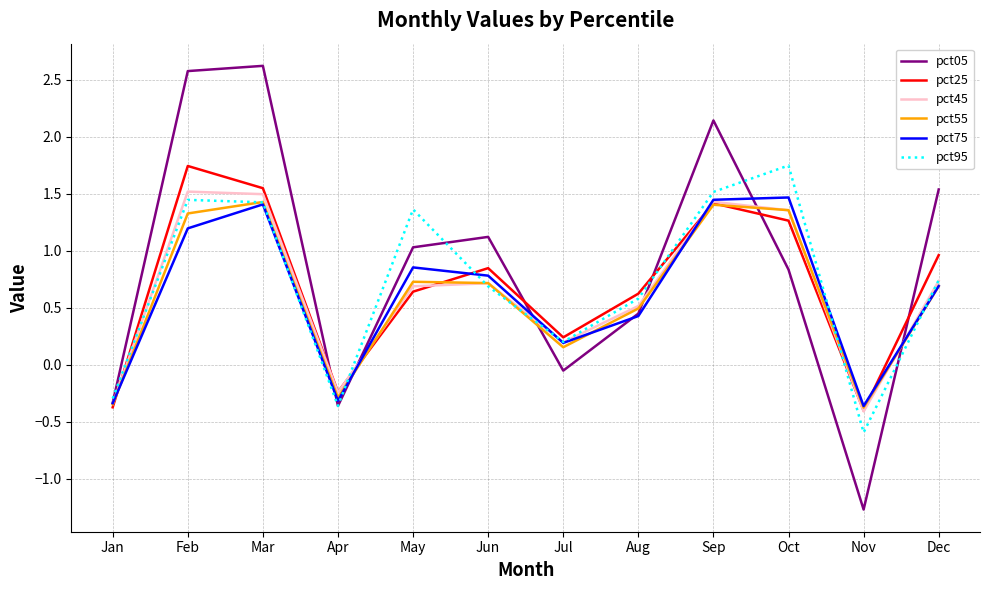

What is the lowest value of the pct05 series?

-1.3